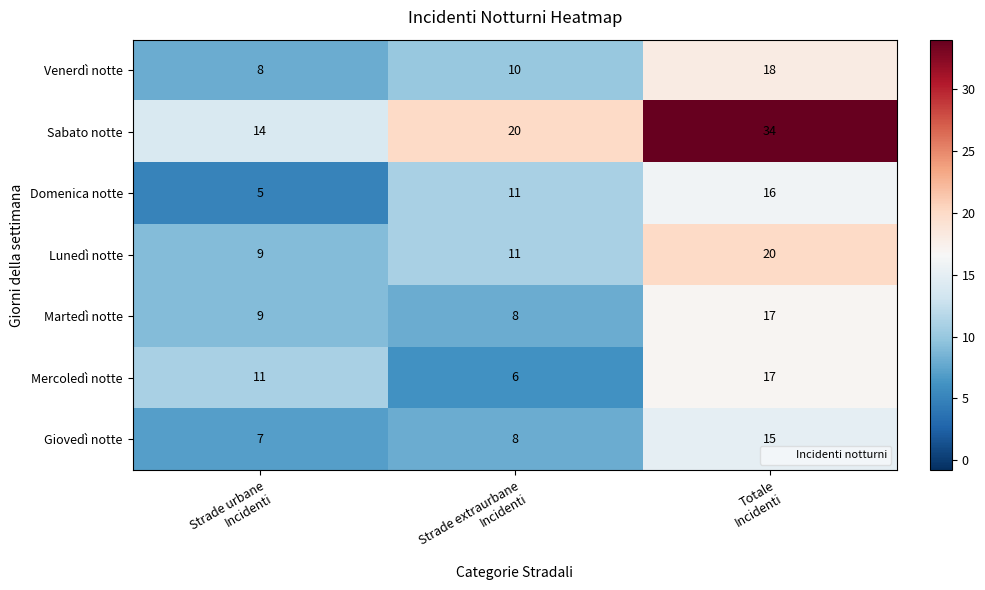

Which series has the largest total across all categories?

Sabato notte